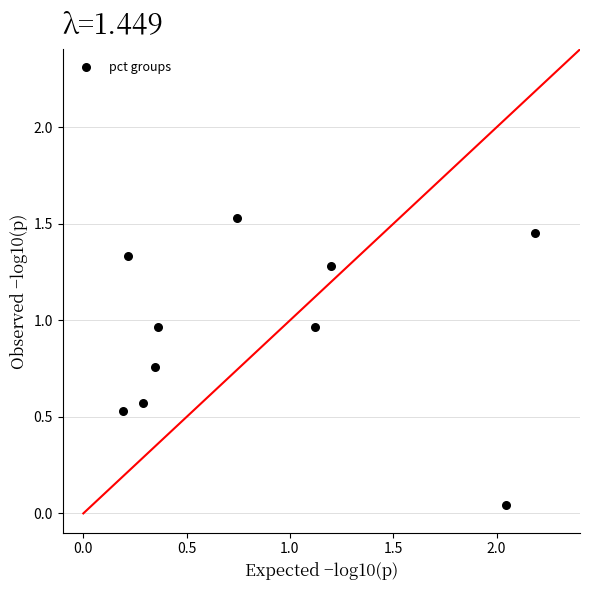

What is the average X value?

0.9